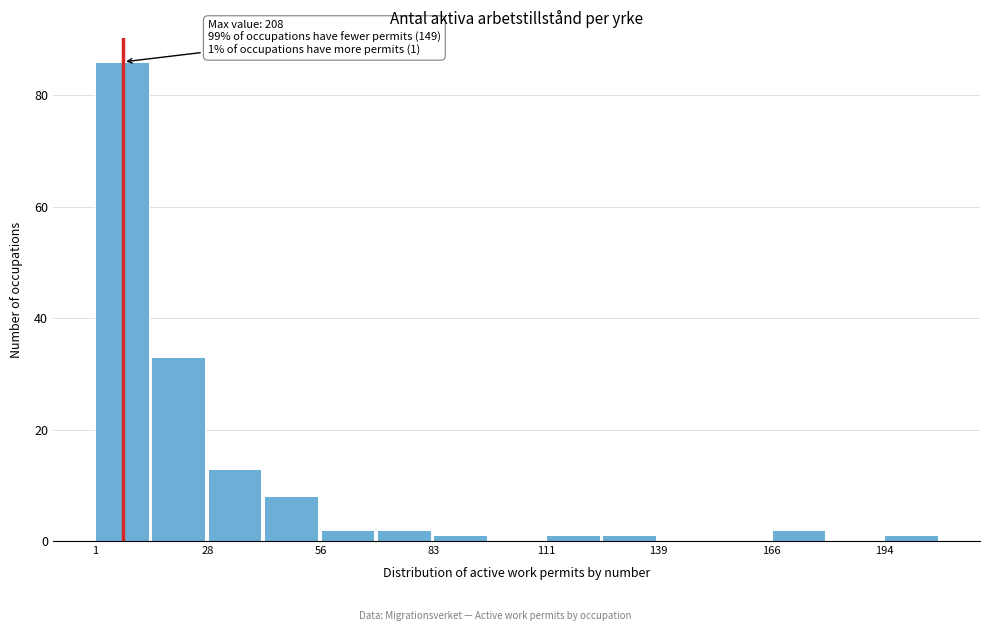

Read against the x-axis, roughly where is the centre of the tallest bar?

10